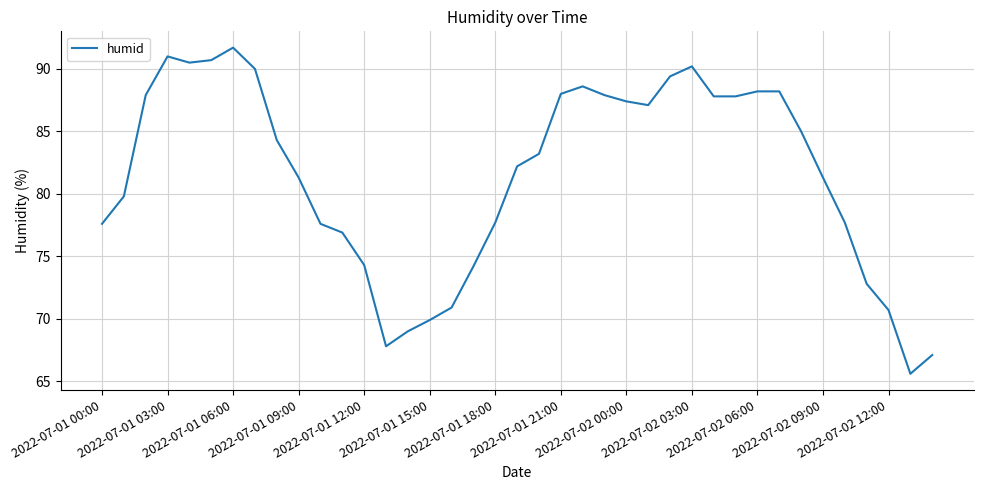

What is the minimum value shown in the chart?

65.6